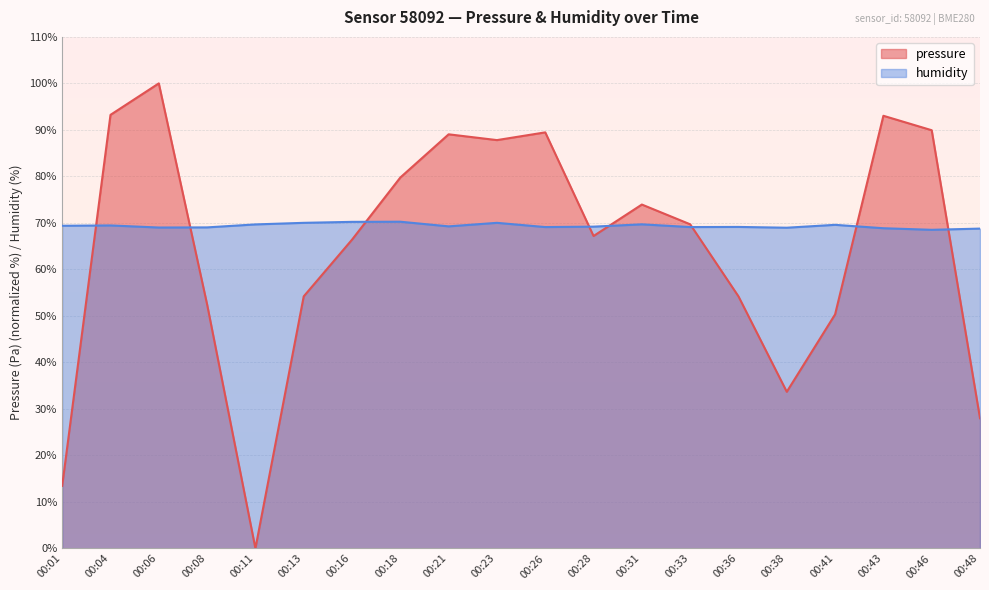

Which series has the largest total across all categories?

humidity